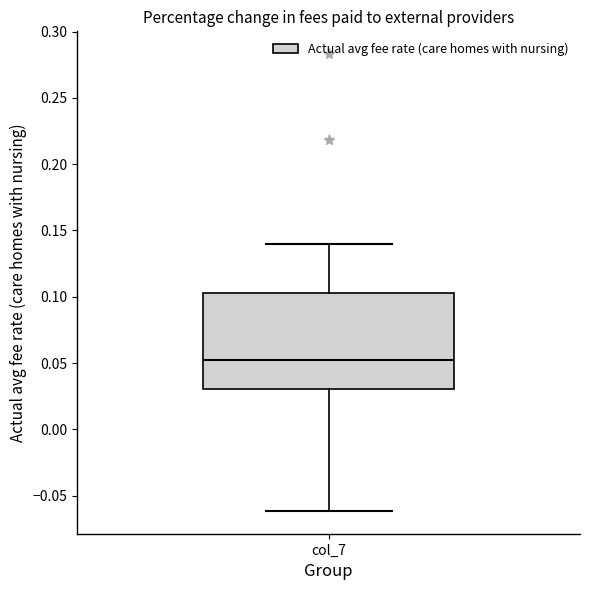

Read this box plot against the y-axis: the position of the median line, the range covered by the box, and the ends of both whiskers. The values are not printed on the chart, so give them approximately, as read against the axis.

median 0.05, box 0.03 to 0.10, whiskers -0.06 to 0.14